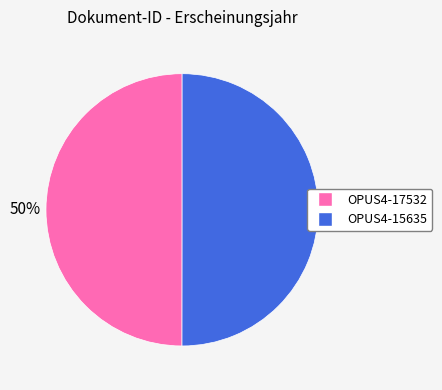

To the nearest percent, what portion does OPUS4-15635 represent?

50%